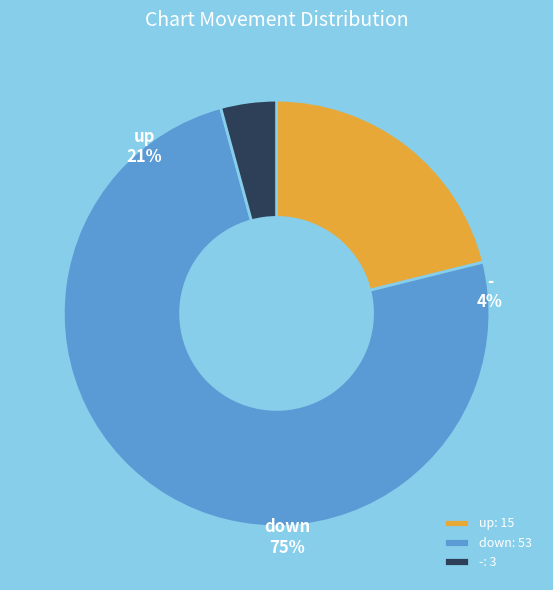

Which category has the biggest portion of the pie?

down